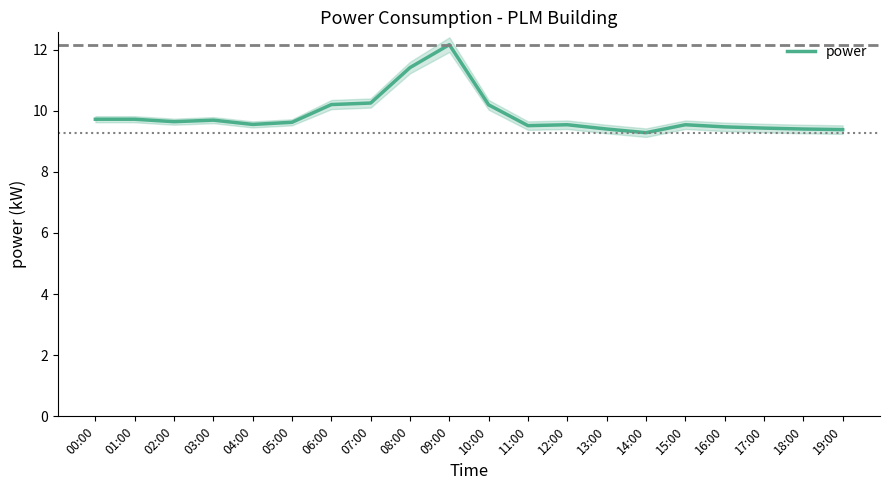

What is the difference between the maximum and second lowest values?

2.8